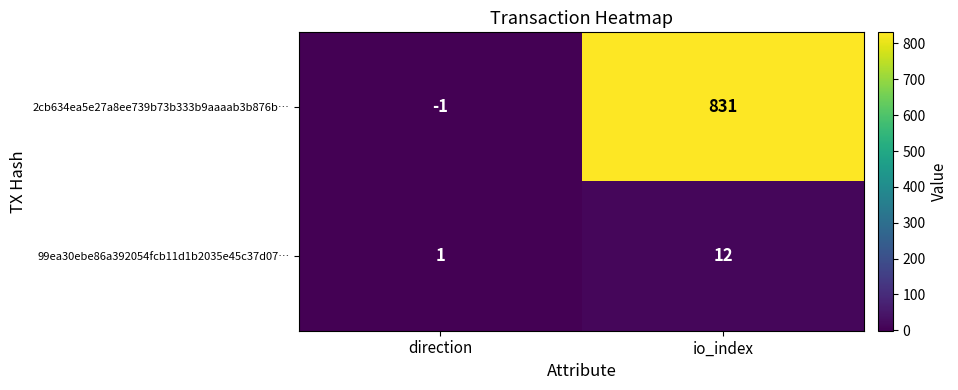

Which series has the largest range (max minus min)?

2cb634ea5e27a8ee739b73b333b9aaaab3b876b…